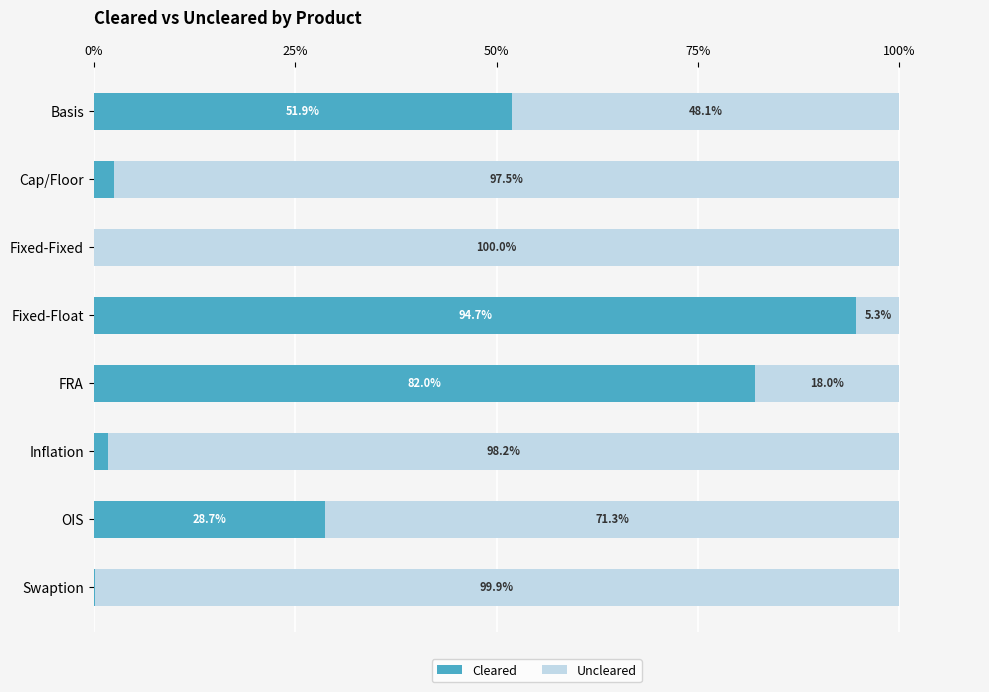

What is the sum of the Cleared values at Inflation and Cap/Floor?

4.3